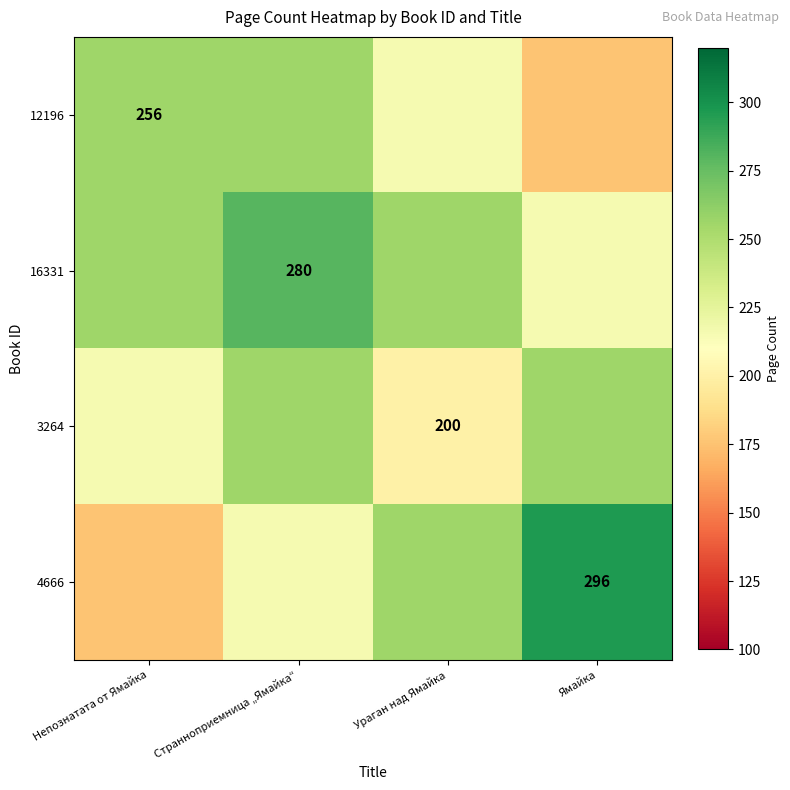

The 4666 series shows 385 at Ямайка. True or false?

False